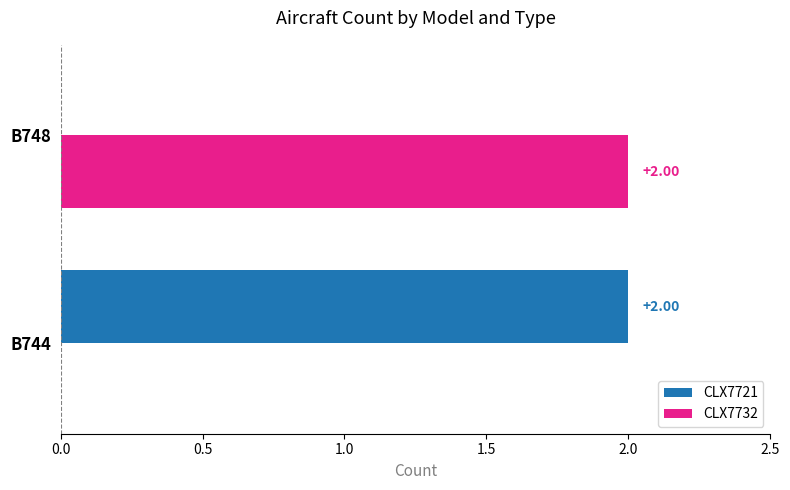

Is the value of CLX7732 at B748 greater than the value of CLX7721 at B748?

Yes